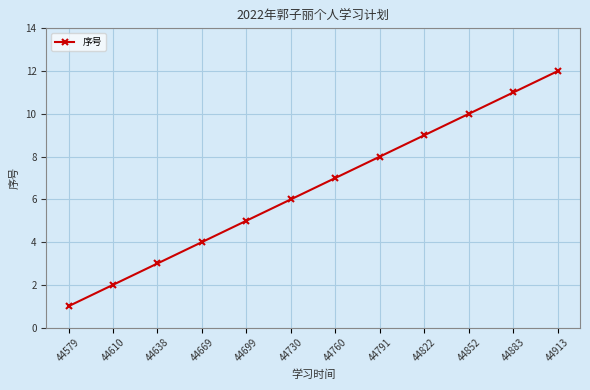

Does the chart have visible grid lines?

Yes